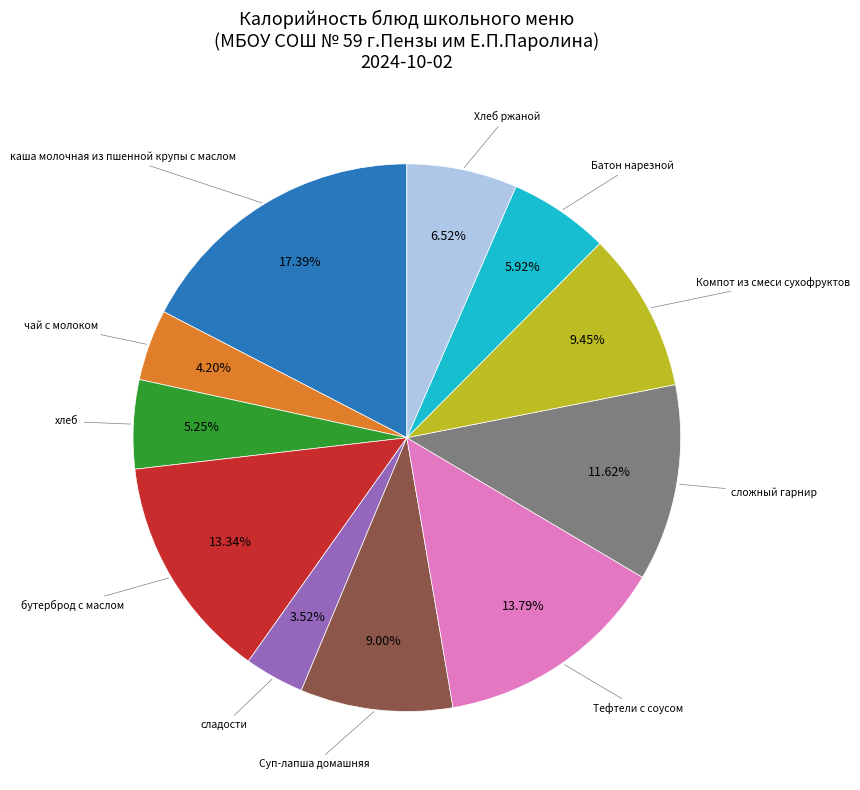

Count the number of slices in the pie.

11